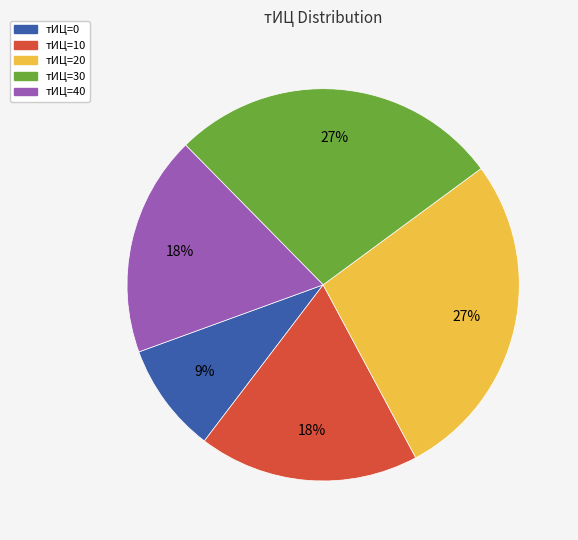

To the nearest percent, what is the difference between the largest and smallest slice percentages?

18%